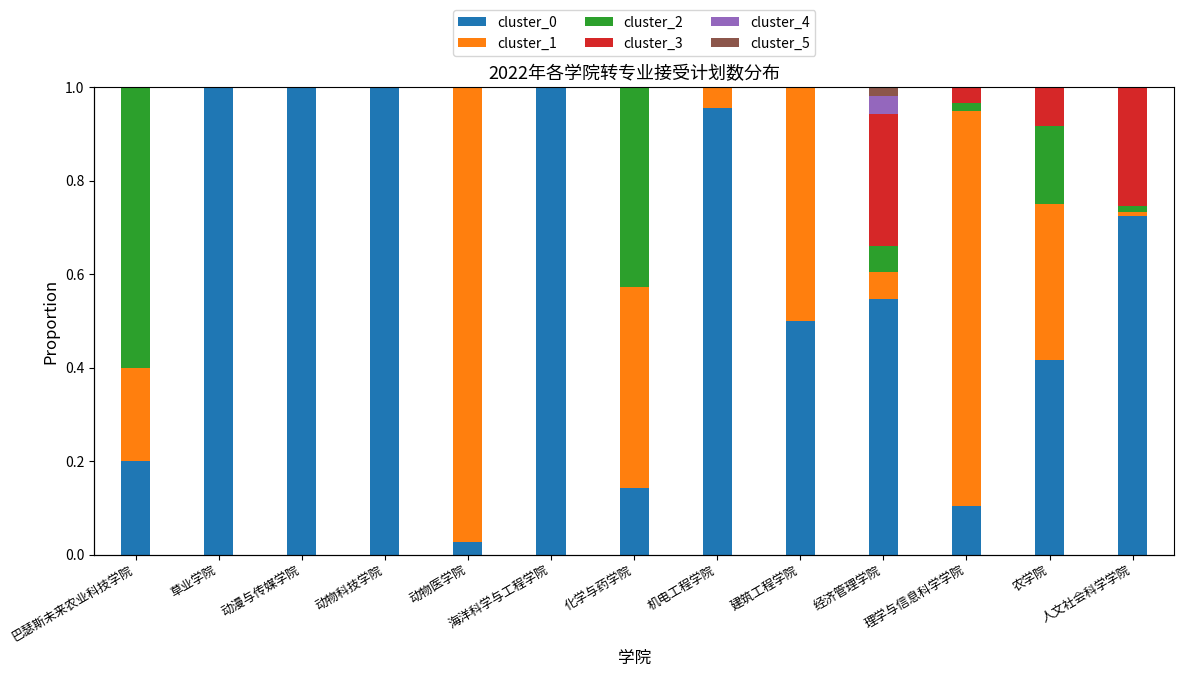

Which has a higher value, 人文社会科学学院 or 农学院?

人文社会科学学院